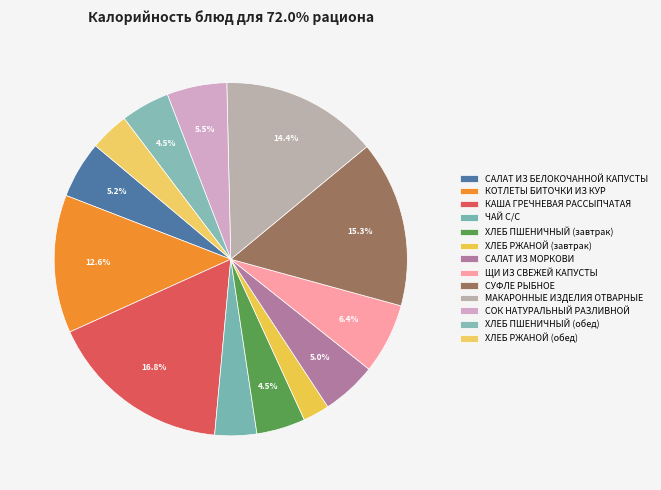

To the nearest percent, what percentage of the pie is ХЛЕБ РЖАНОЙ (завтрак)?

2%